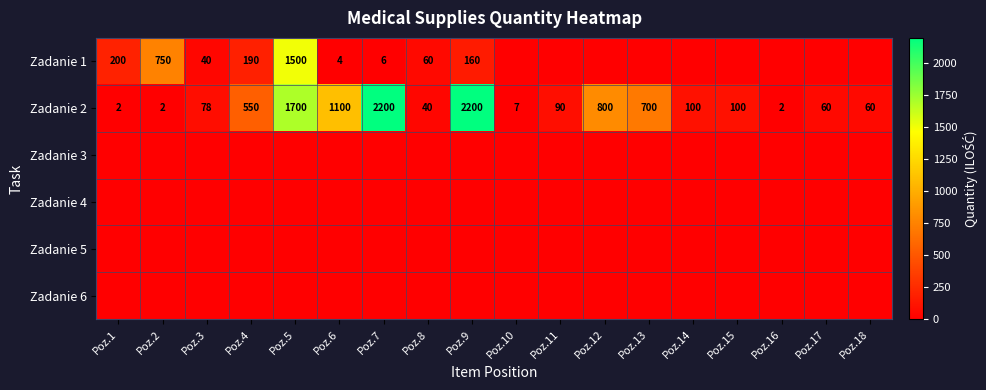

What is the difference between the second highest and minimum values in the Zadanie 2 series?

2198